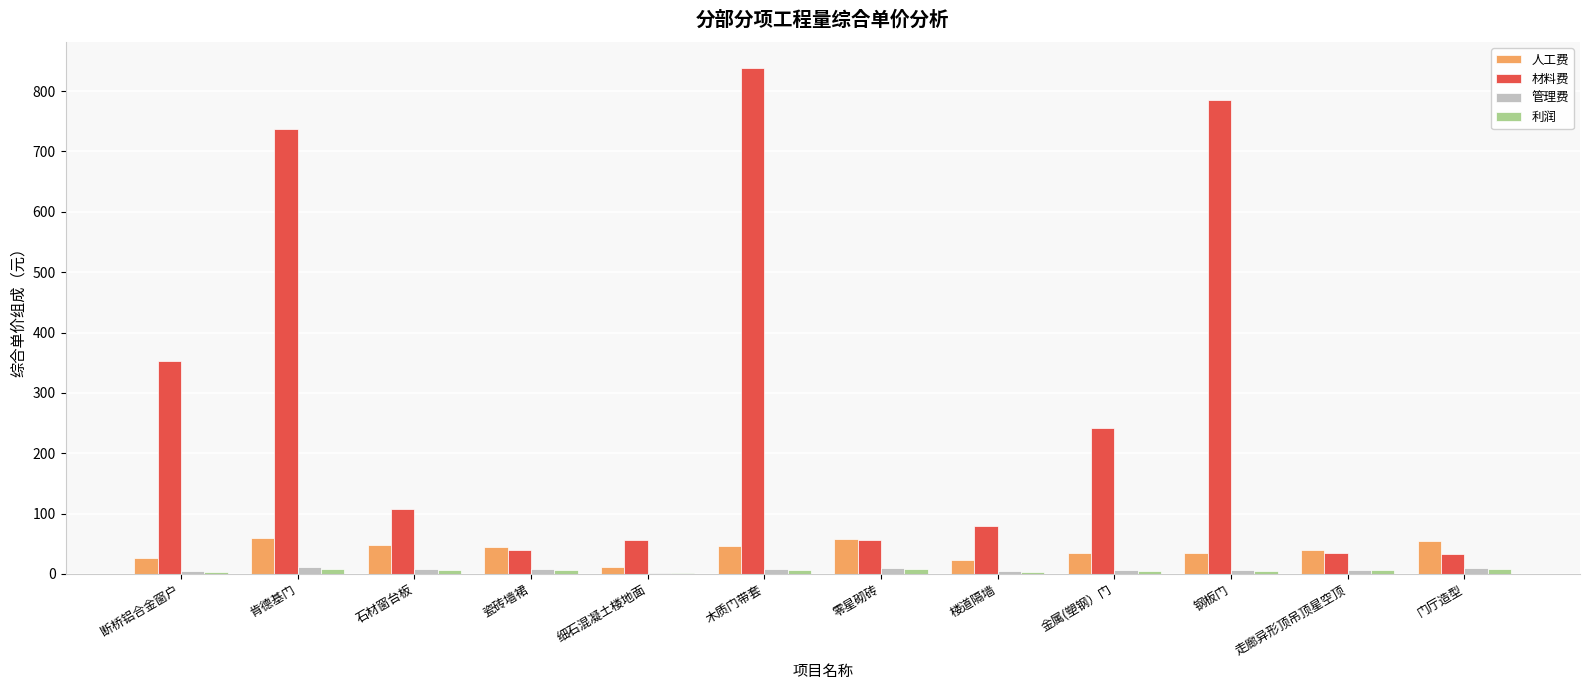

The 材料费 series shows 352.3 at 断桥铝合金窗户. True or false?

True